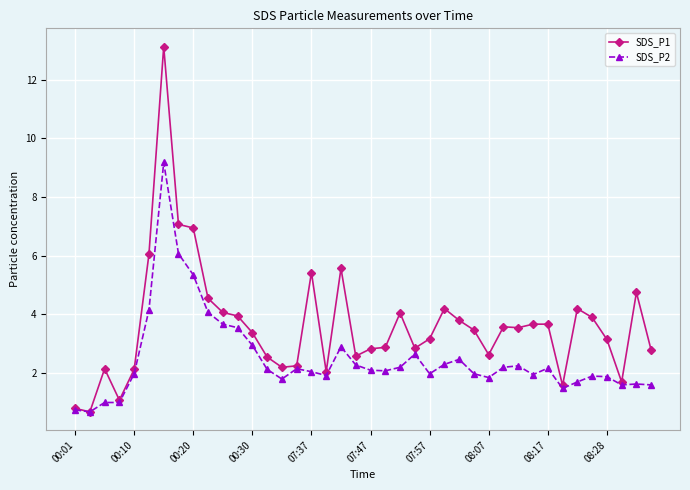

What is the value of the SDS_P1 point at the 5th from the left?

2.1